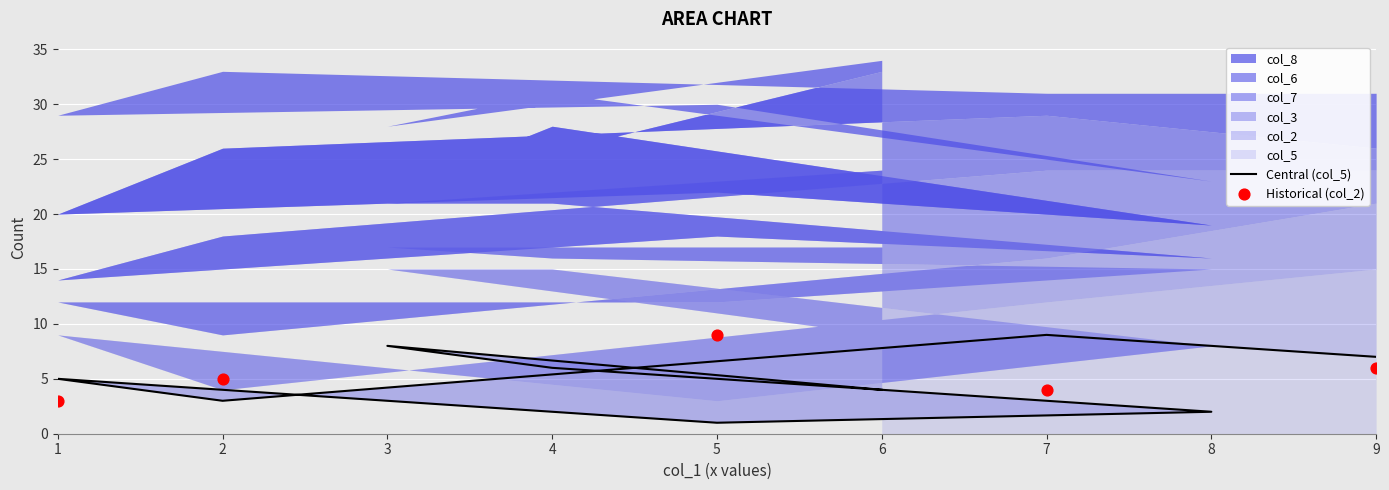

What is the total value across all series at 3?

28